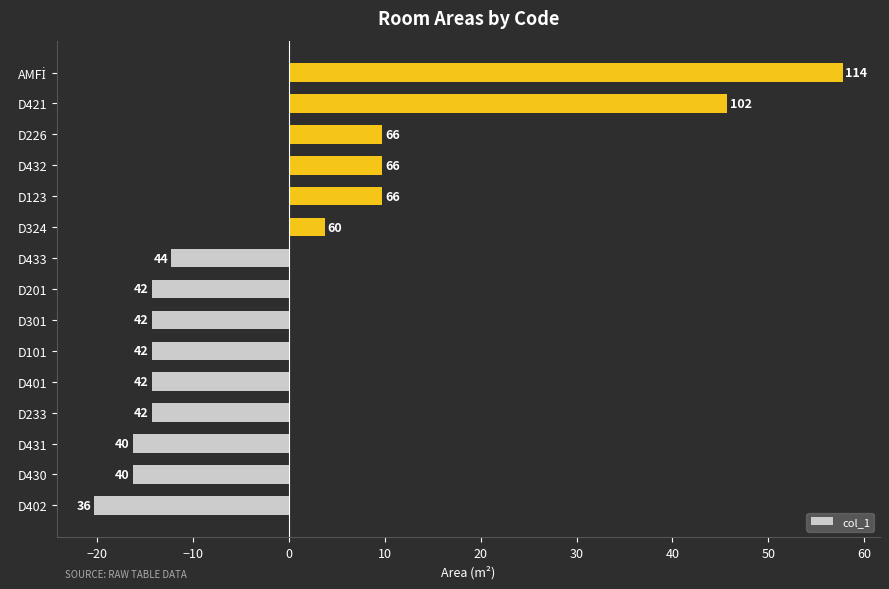

How many bars are there in total?

15